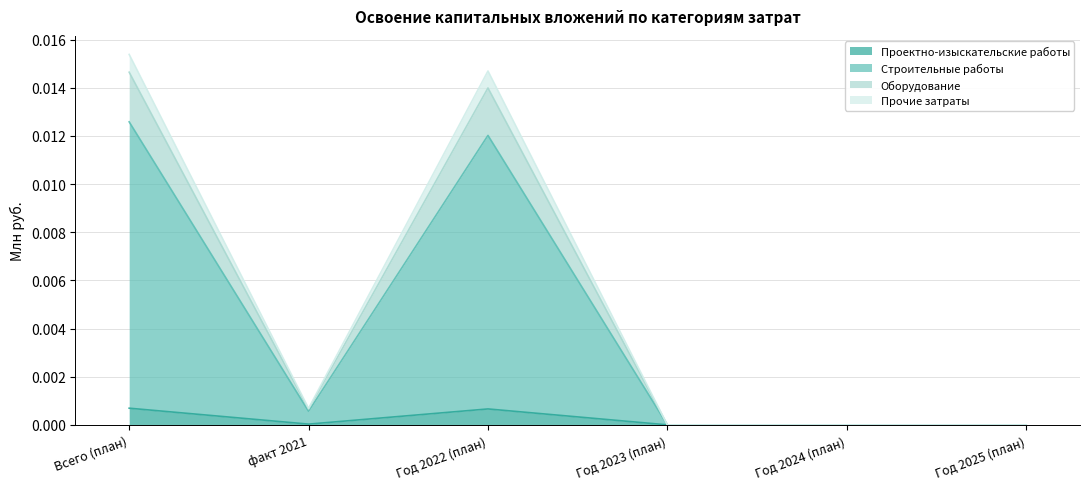

What are all the series names shown in the legend?

Проектно-изыскательские работы, Строительные работы, Оборудование, Прочие затраты